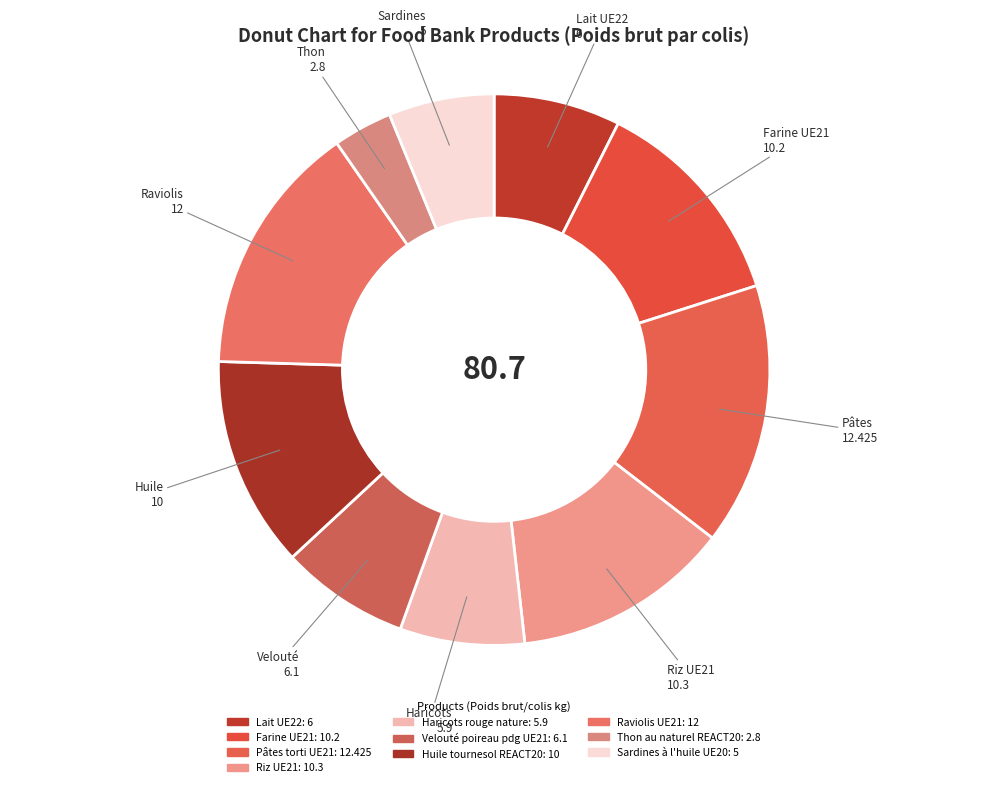

How many slices are in this pie chart?

10